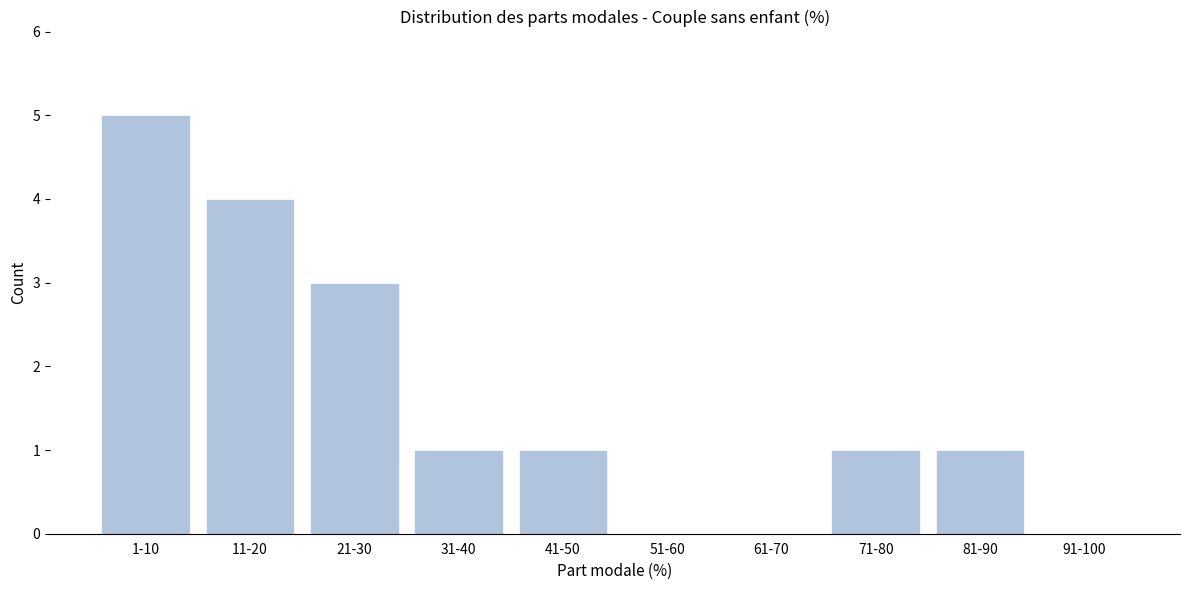

Reading left to right, what are all the values shown in this chart?

1-10=5	11-20=4	21-30=3	31-40=1	41-50=1	51-60=0	61-70=0	71-80=1	81-90=1	91-100=0